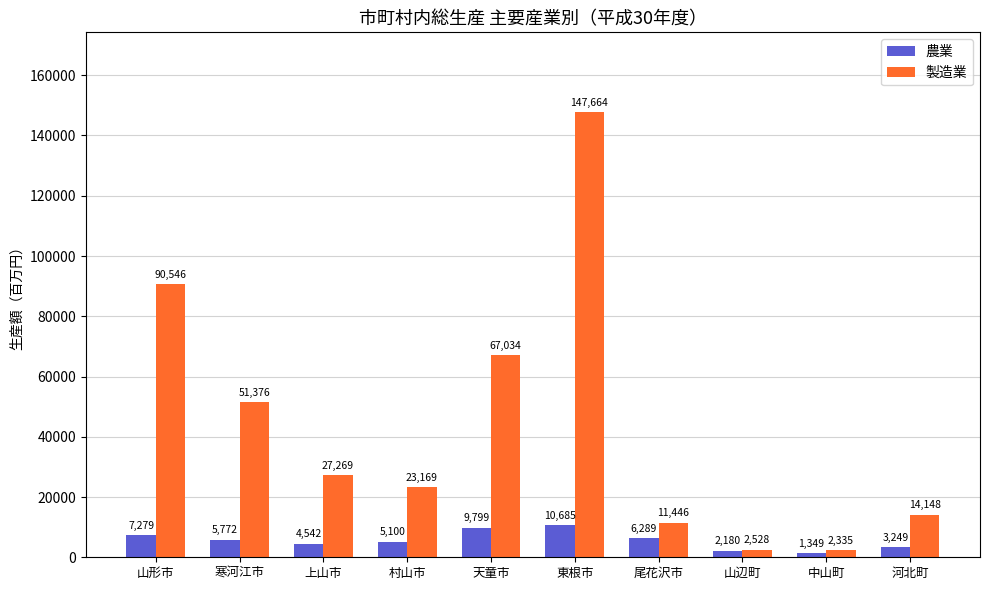

Rank the series by their average value, from highest to lowest.

製造業, 農業